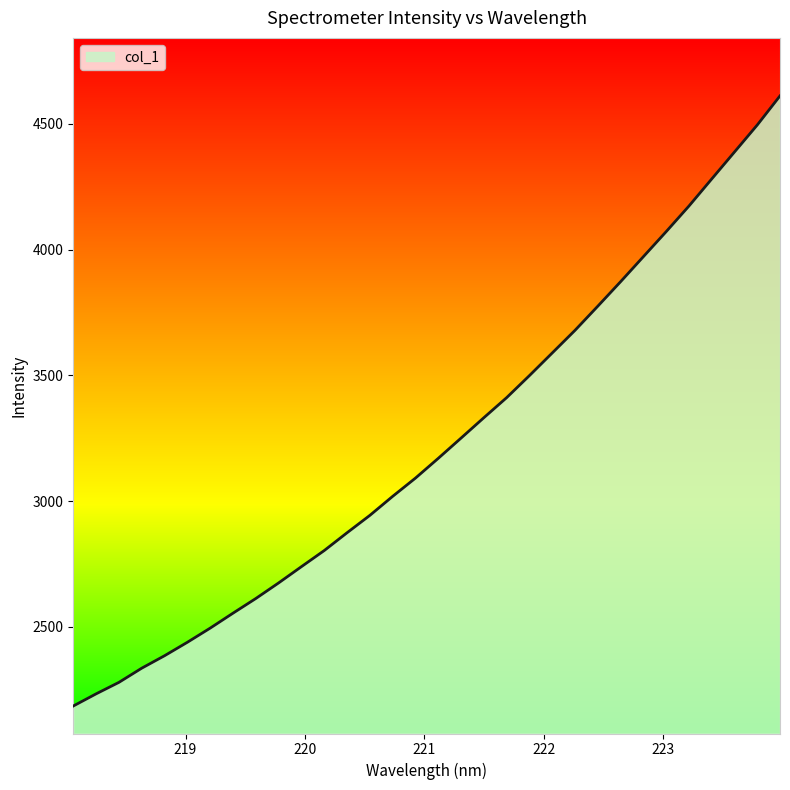

What is the smallest value displayed?

2185.6